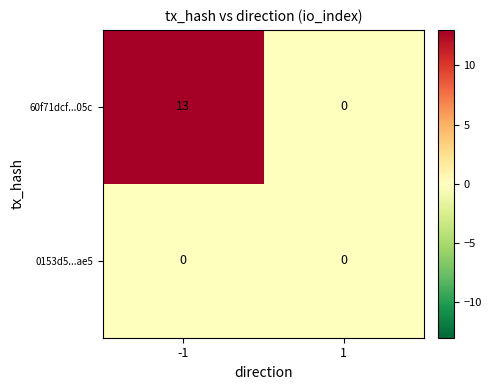

What is the total value across all series at -1?

13